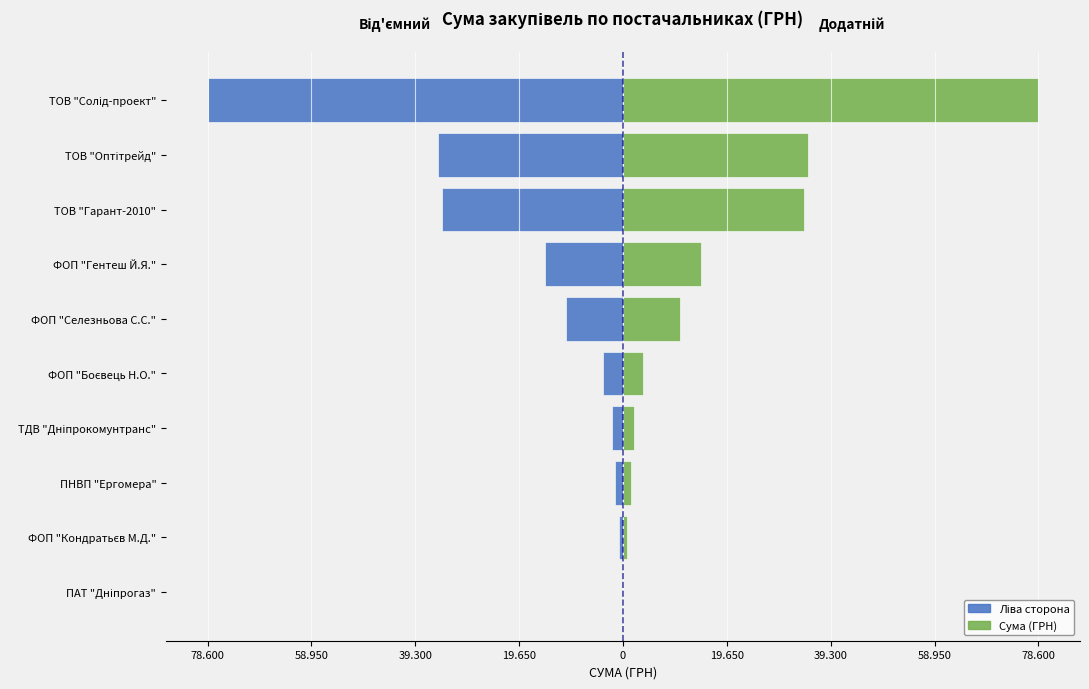

What is the sum of all Від'ємний напрям (стиль) values?

-181666.2